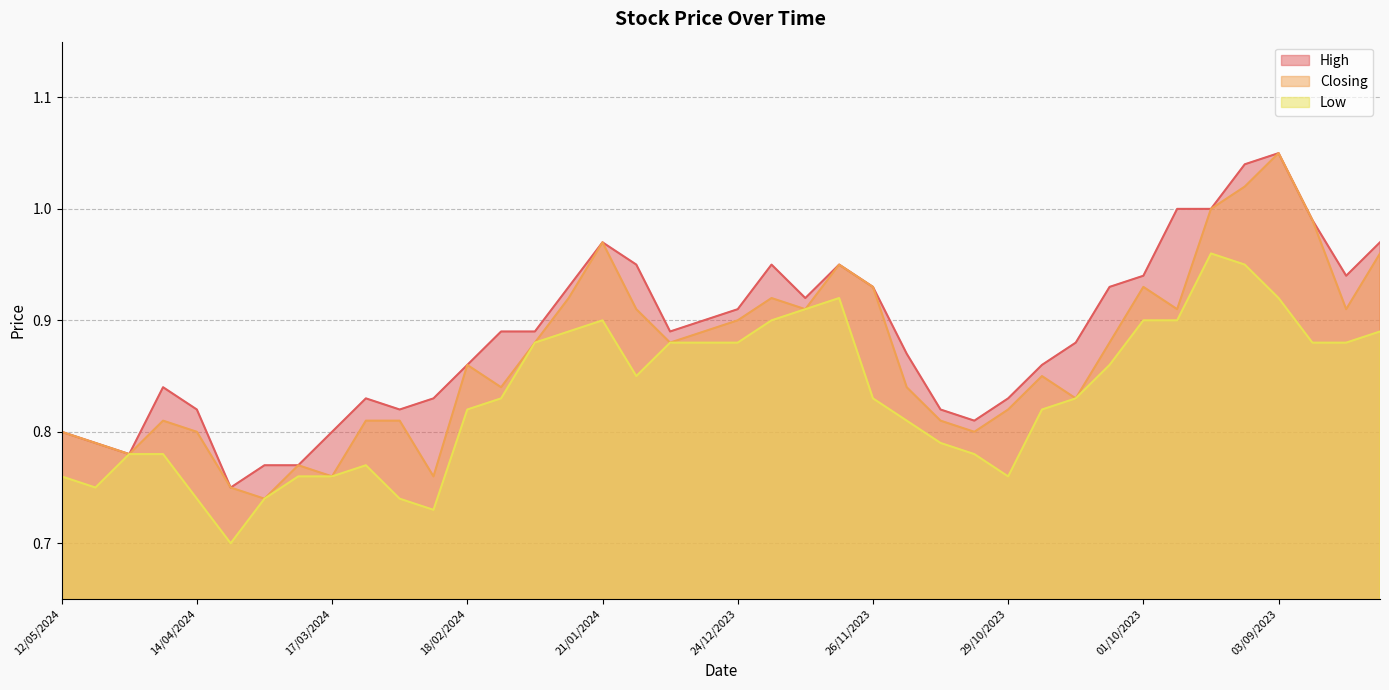

True or false: Closing and Low cross at least once.

False